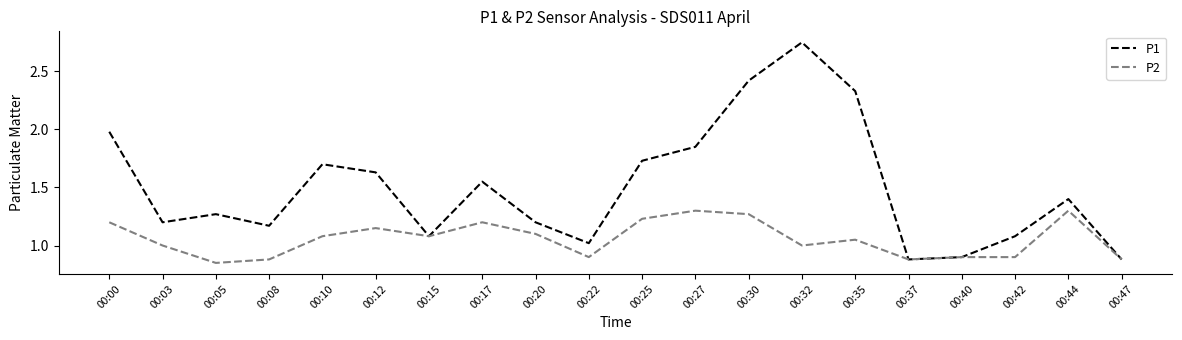

Which series has the largest range (max minus min)?

P1